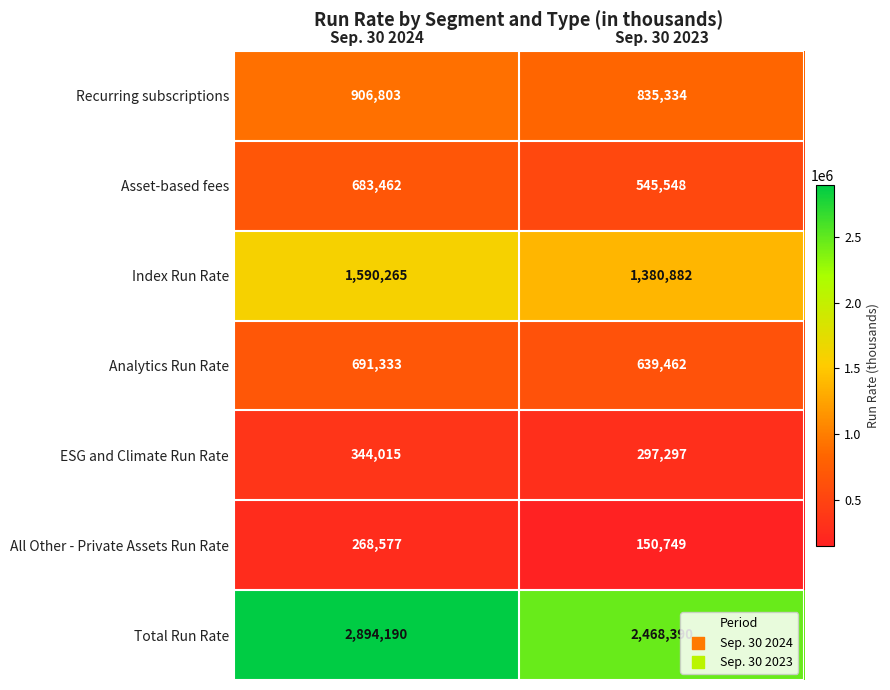

True or false: Total Run Rate has a value of 1326330 at Sep. 30 2023.

False